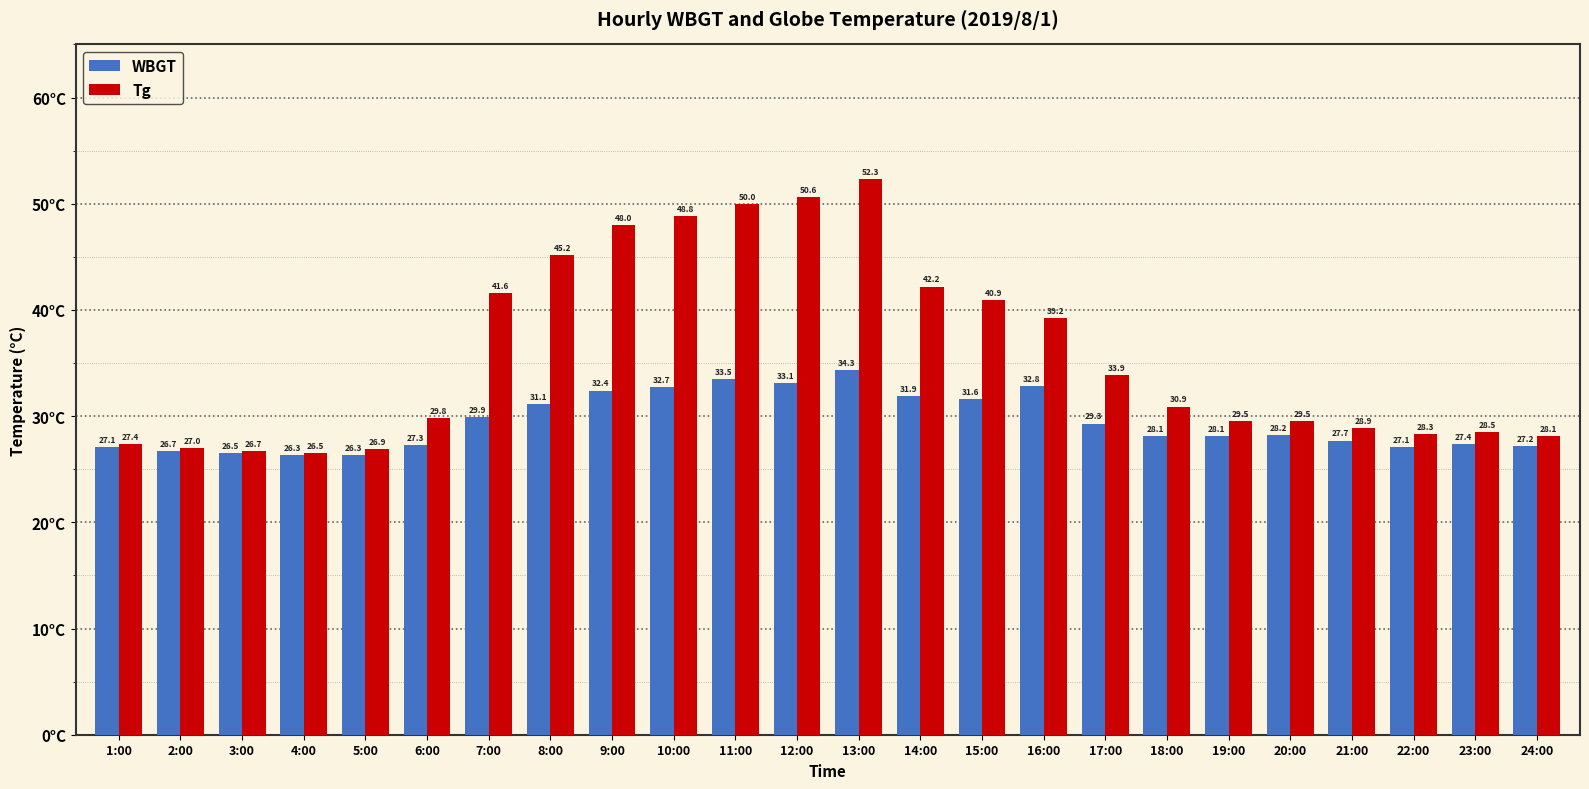

What is the average value of the WBGT series?

29.4